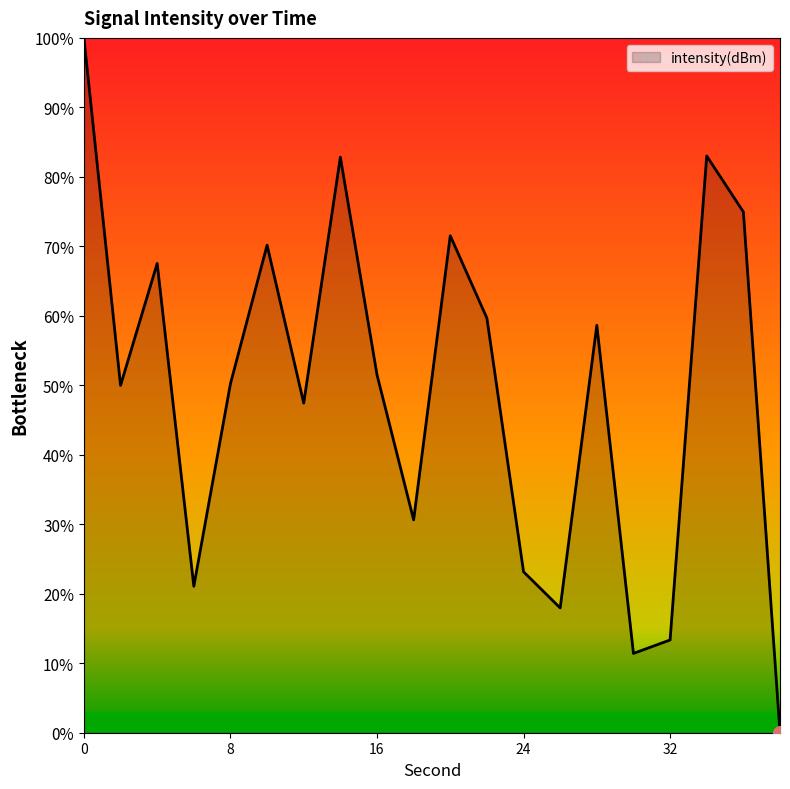

What is the maximum value shown in the chart?

100.0